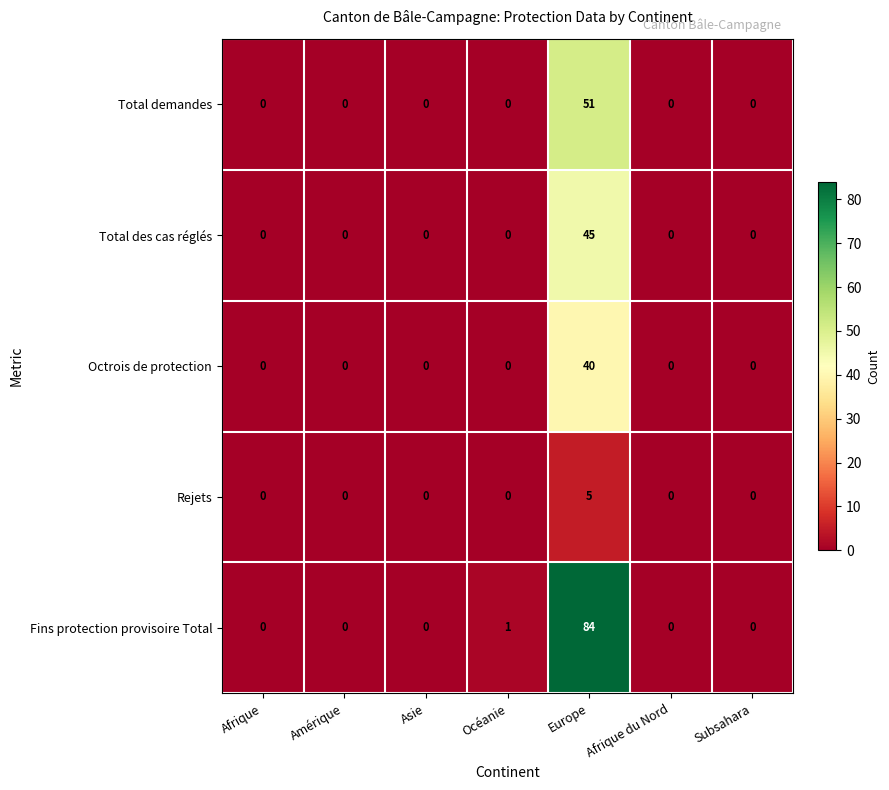

What is the maximum value for Rejets?

5